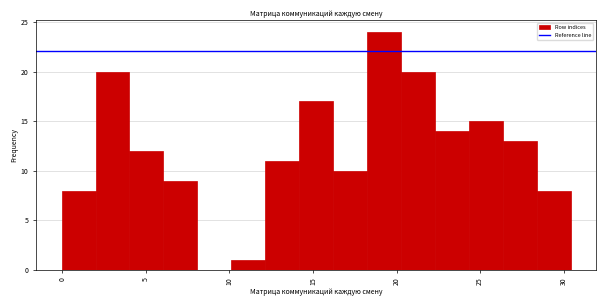

Reading left to right, list every bar in this chart as the range it spans on the x-axis followed by its height. Neither the bar edges nor the heights are printed on the chart, so give them approximately, as read against the axes.

0.0 to 2.0: 8
2.0 to 4.0: 20
4.0 to 6.0: 12
6.0 to 8.0: 9
8.0 to 10.0: 0
10.0 to 12.0: 1
12.0 to 14.0: 11
14.0 to 16.0: 17
16.0 to 18.0: 10
18.0 to 20.5: 24
20.5 to 22.5: 20
22.5 to 24.5: 14
24.5 to 26.5: 15
26.5 to 28.5: 13
28.5 to 30.5: 8